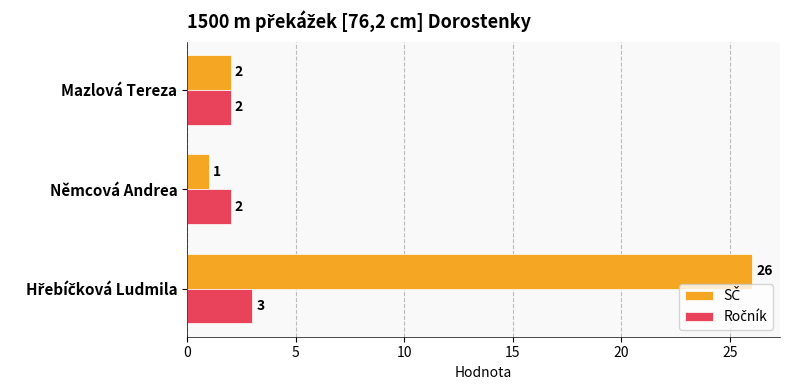

Which label corresponds to the smallest value in the chart?

Němcová Andrea